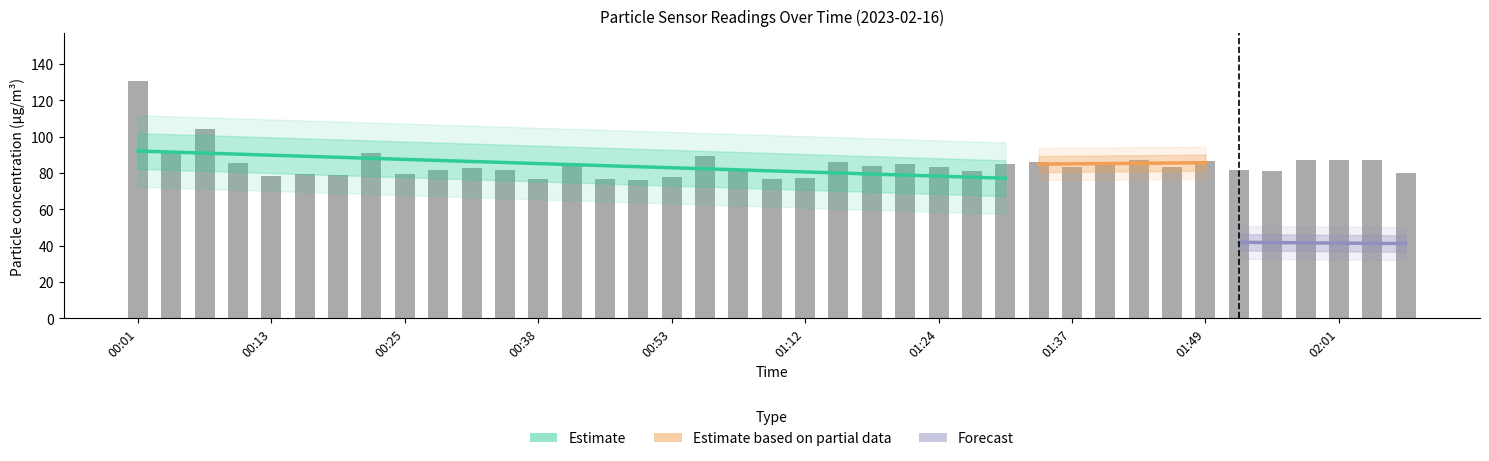

Where does the data first go above 83?

00:01